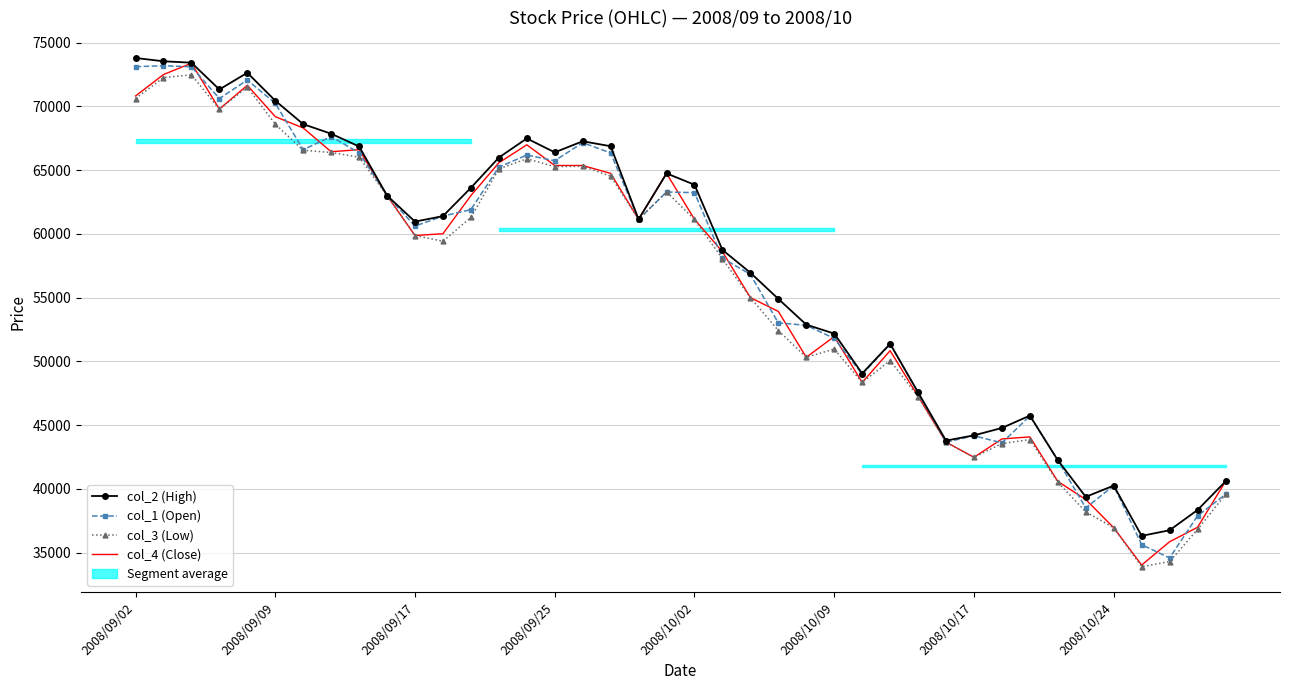

Read the col_4 (Close) value at 2008/10/24, to the nearest 100.

37000